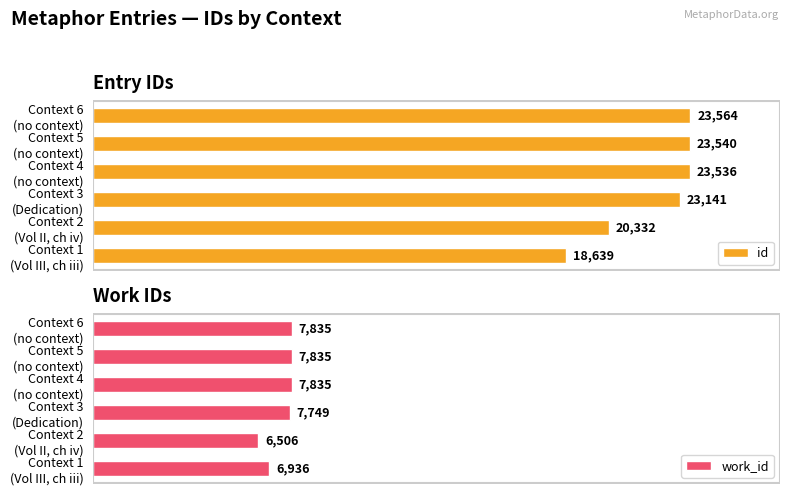

What is the value of the id bar at the 3rd from the left?

23141